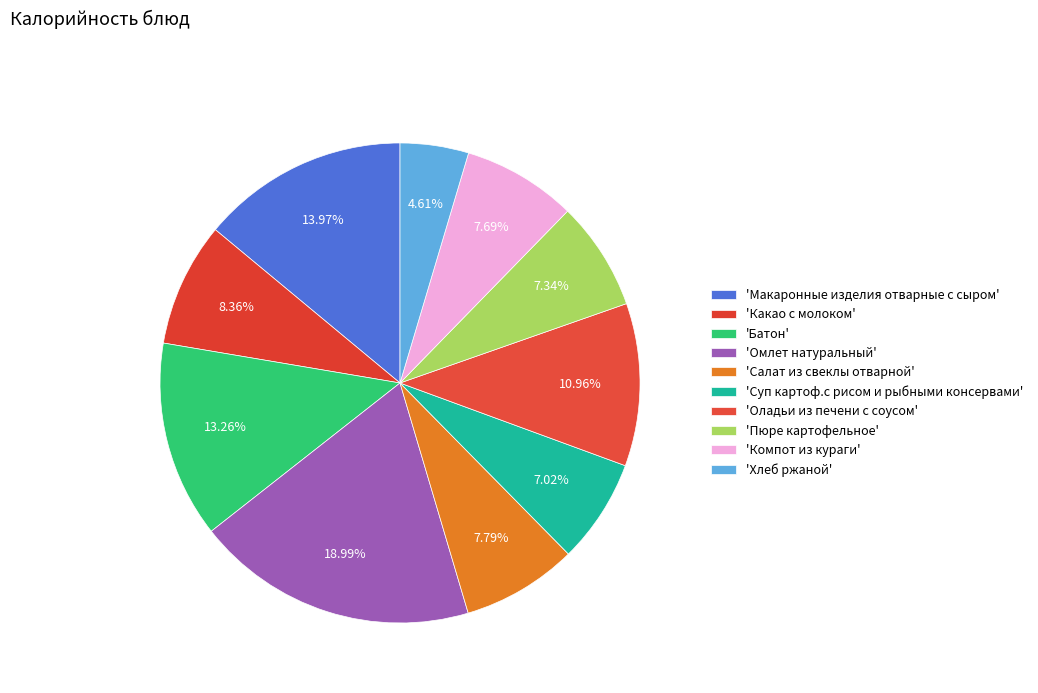

How many slices are in this pie chart?

10